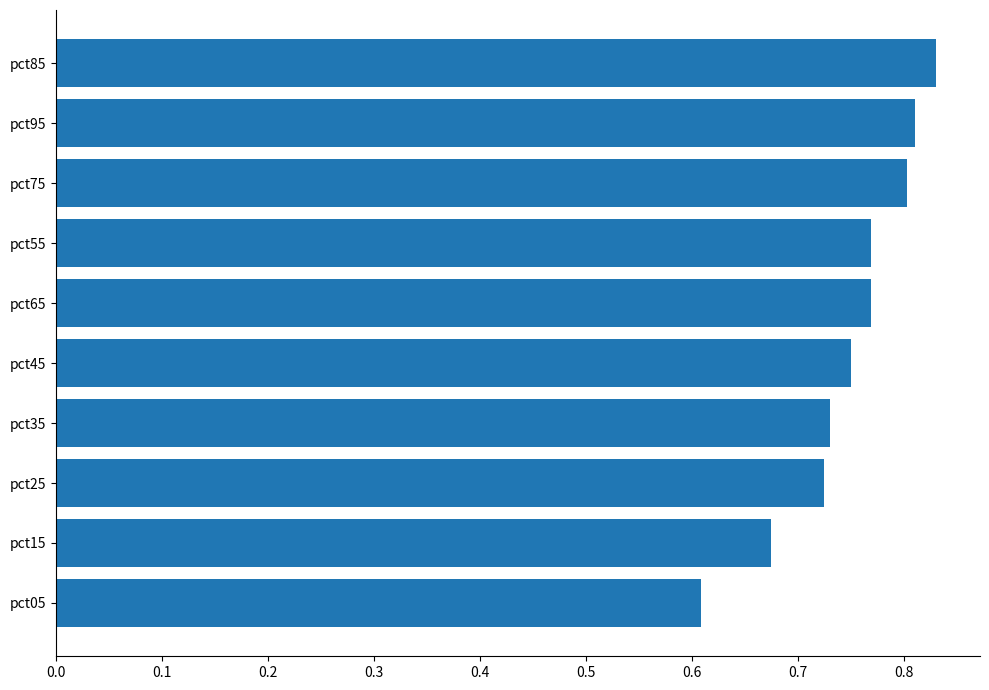

Between pct35 and pct95, which is larger?

pct95